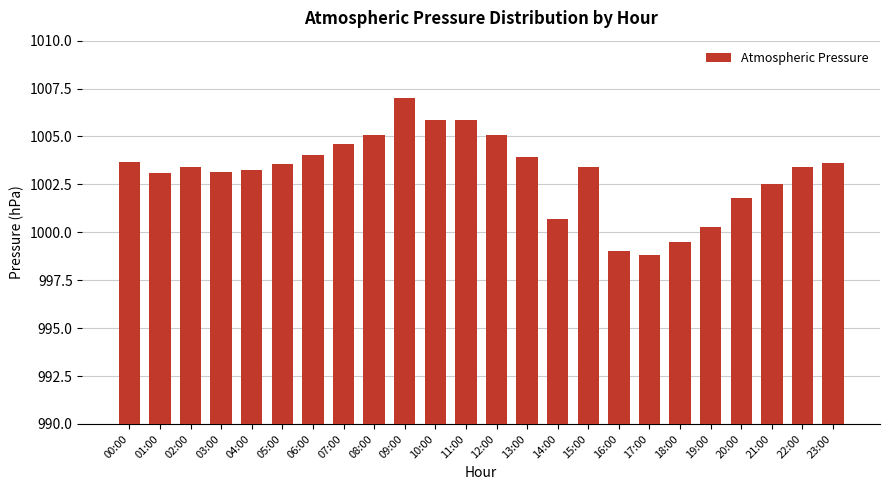

What is the maximum value shown in the chart?

1007.0